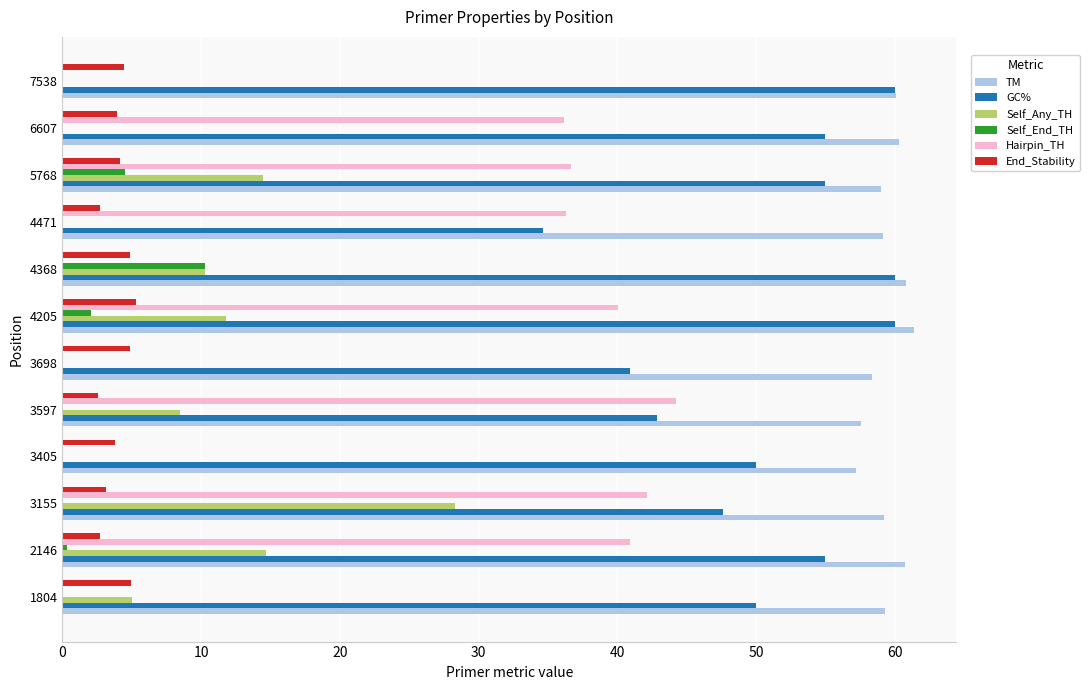

What is the sum of all Self_Any_TH values?

92.9